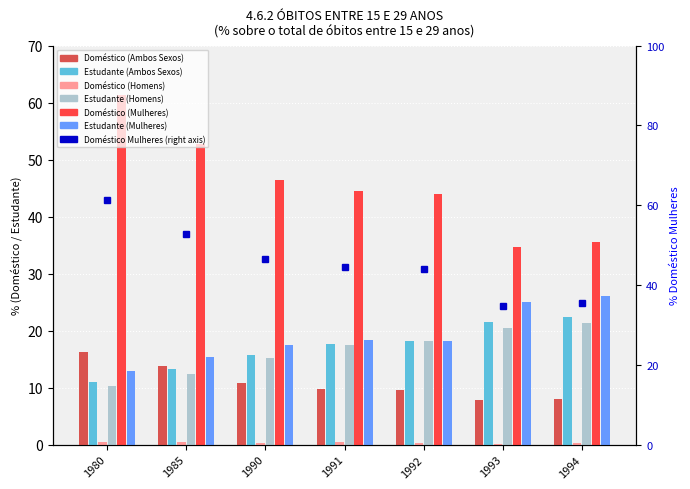

What is the value of the Doméstico (Ambos Sexos) bar at the 5th from the left?

9.5